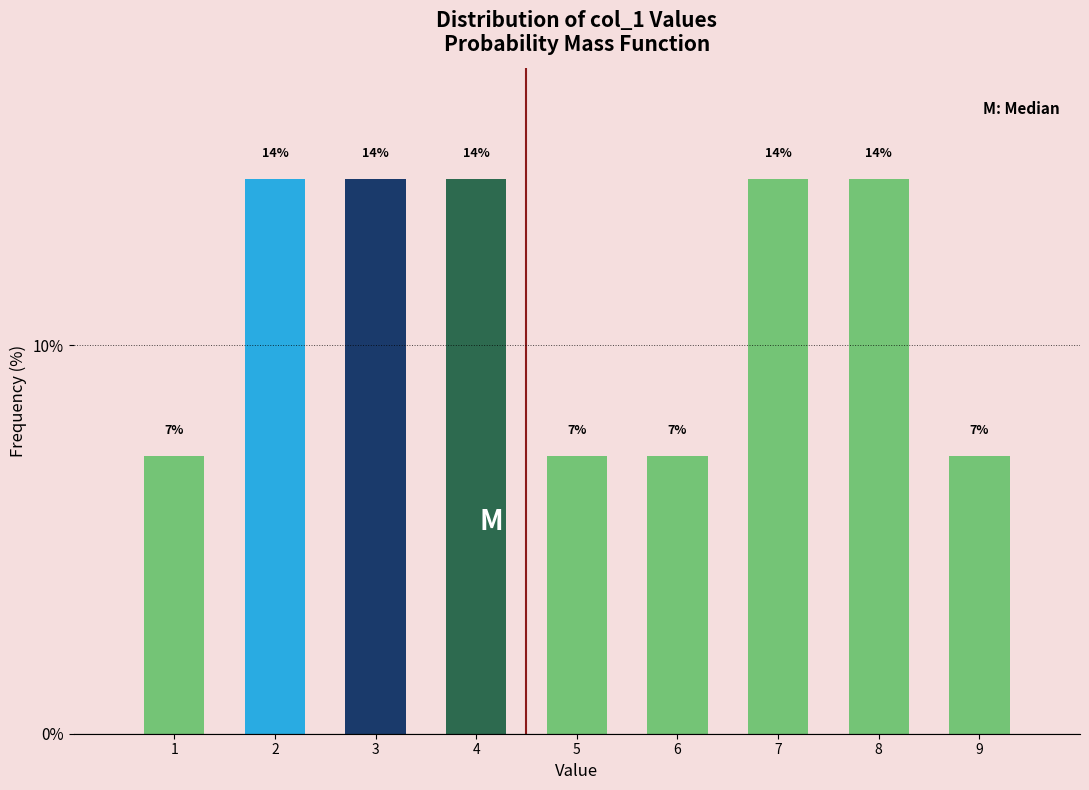

How many bars are there in total?

9